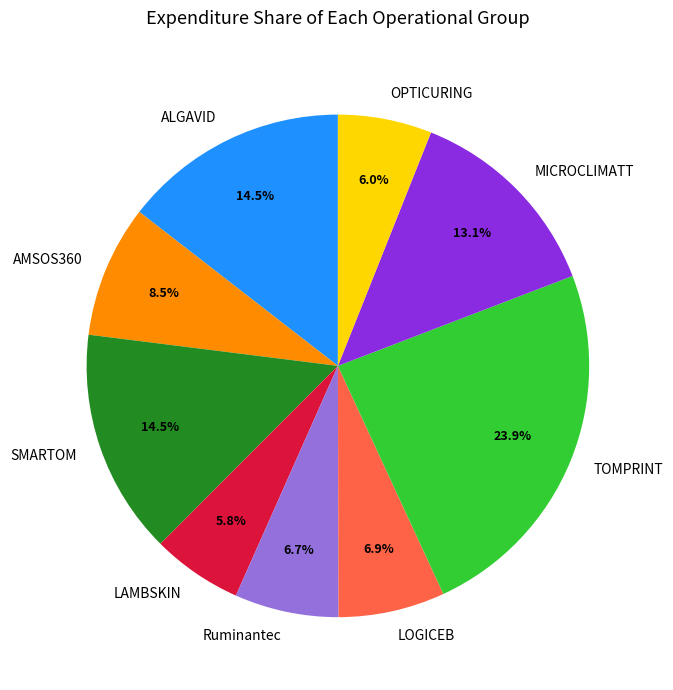

Which category has the biggest portion of the pie?

TOMPRINT